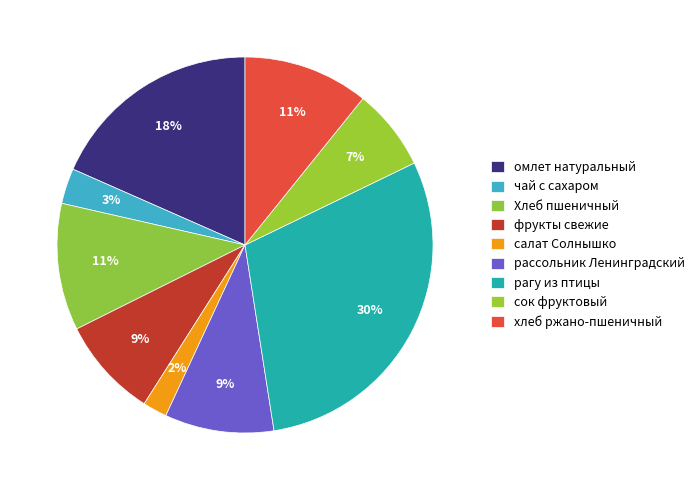

What is the smallest slice in the pie chart?

салат Солнышко